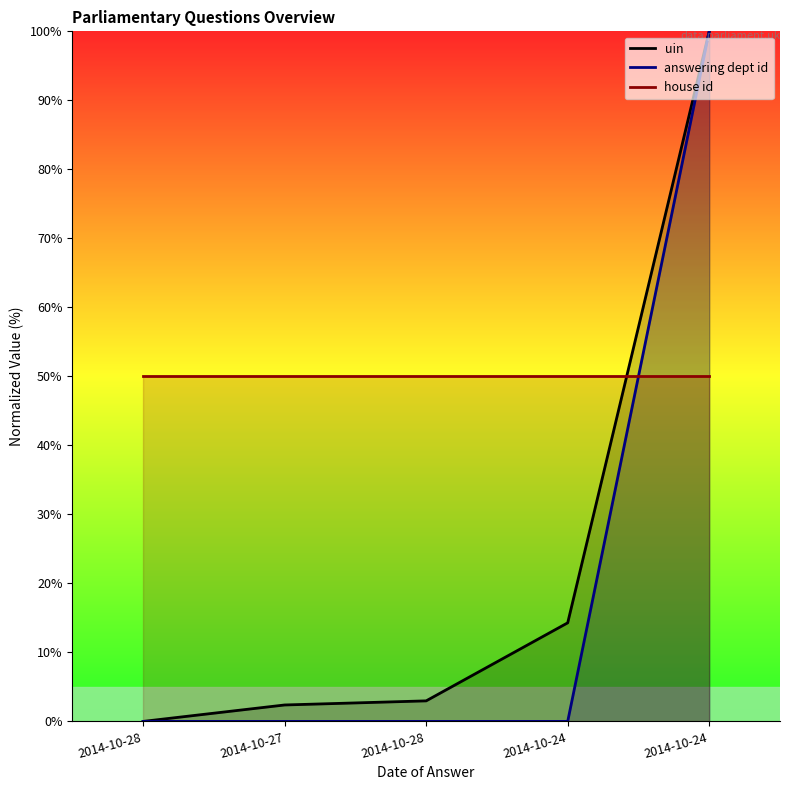

Which category has the lowest value in the uin series?

2014-10-28